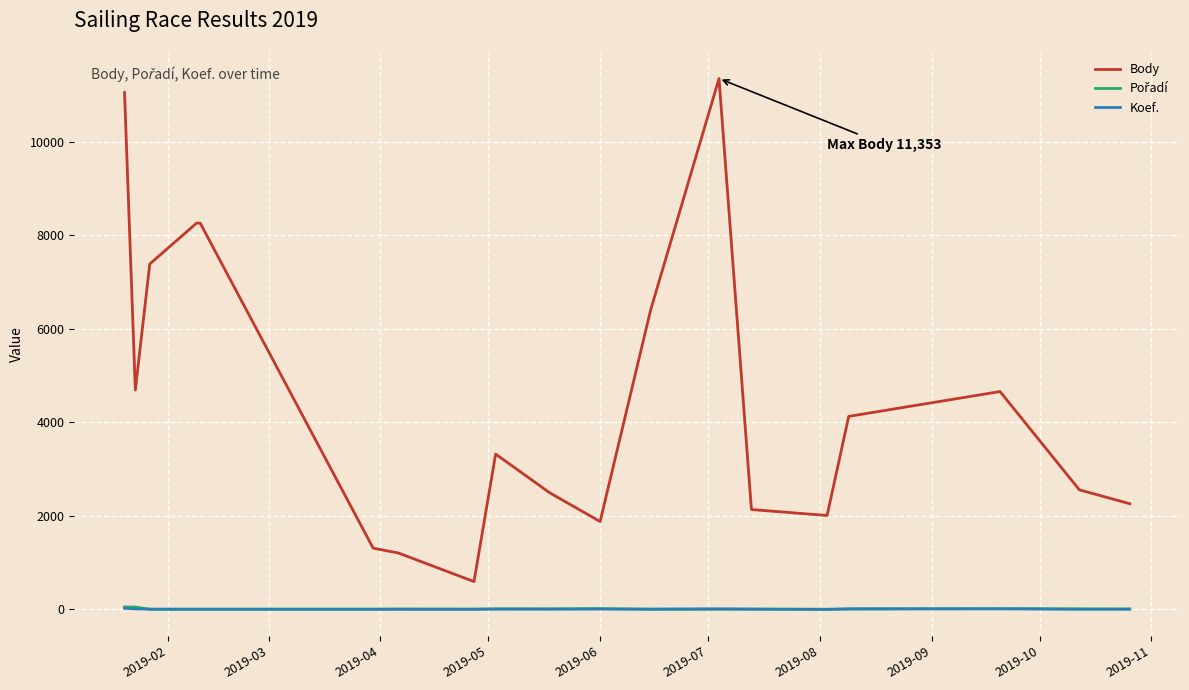

True or false: Koef. and Body intersect in this chart.

False